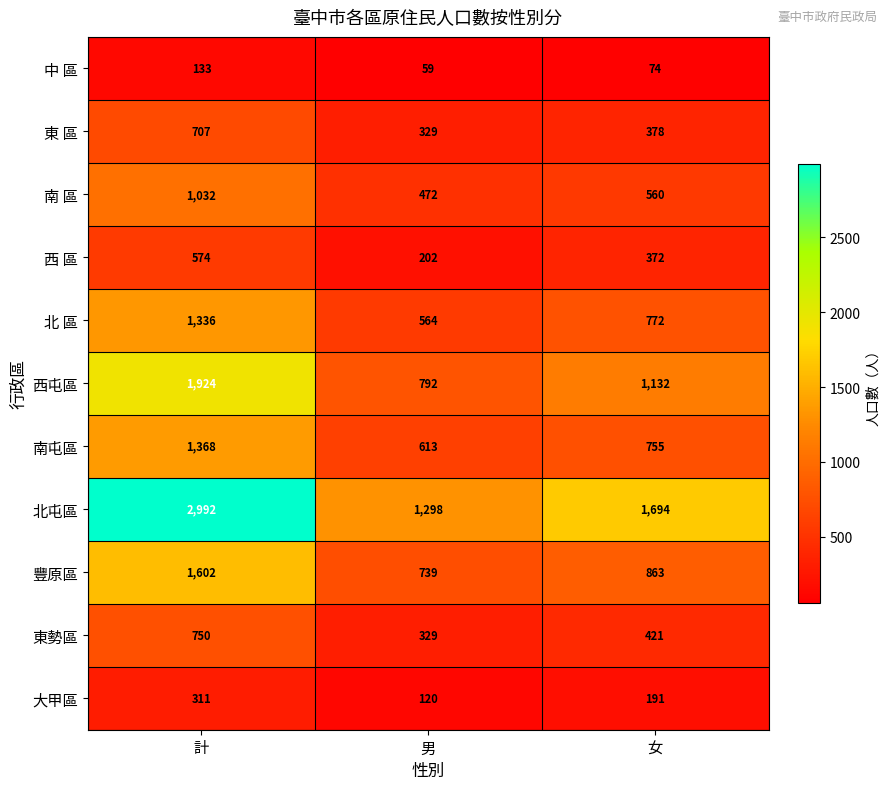

What is the minimum value for 大甲區?

120